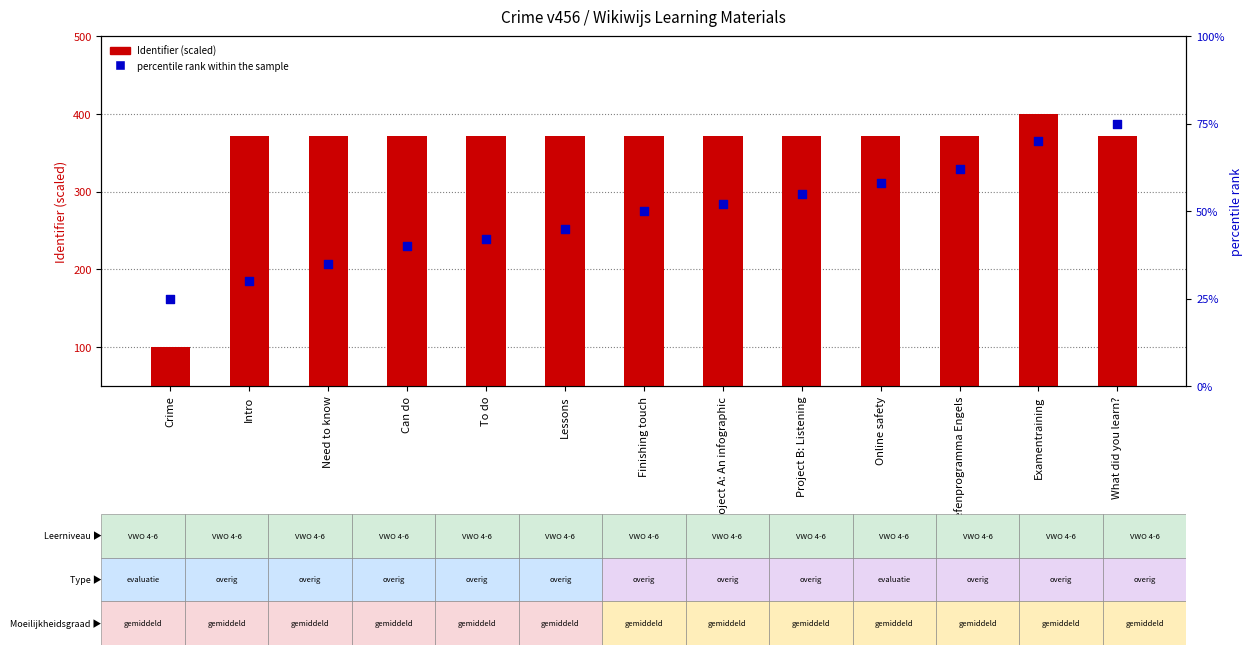

What is the total value across all series at Intro?

401.1